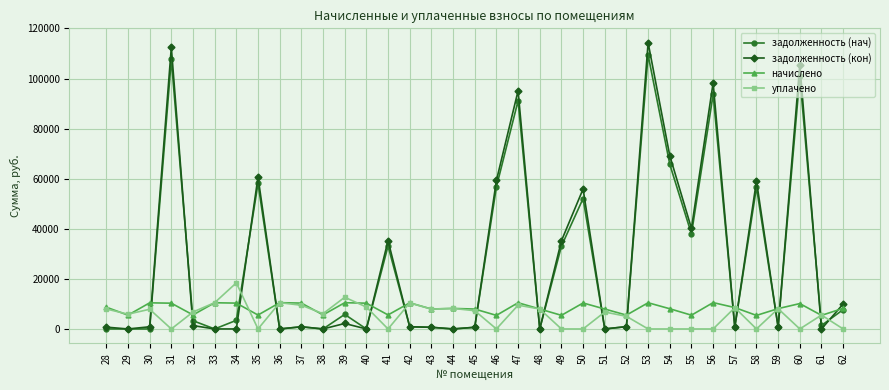

True or false: задолженность (нач) and уплачено intersect in this chart.

True